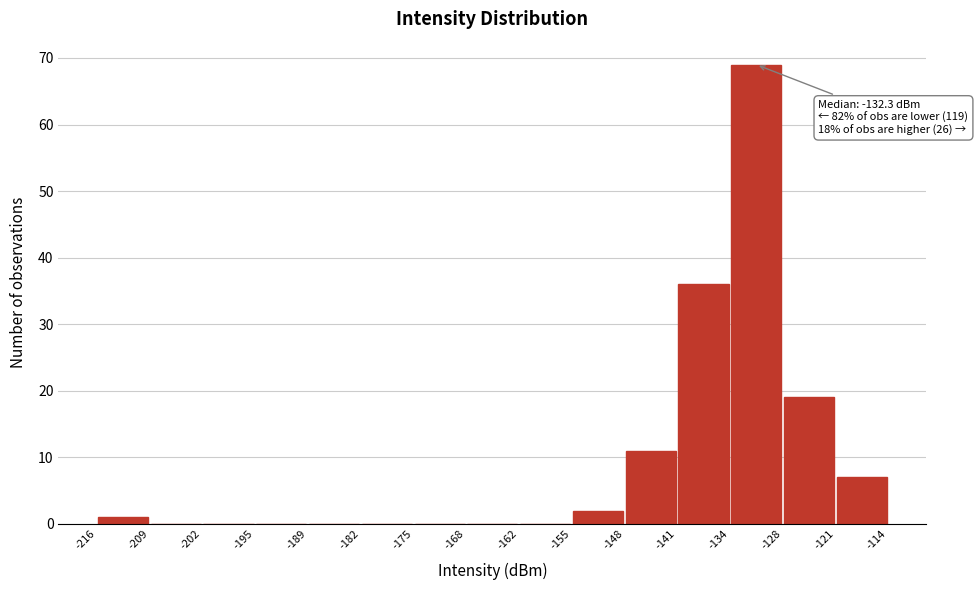

Over which range of the x-axis is the bar tallest?

-134 to -128